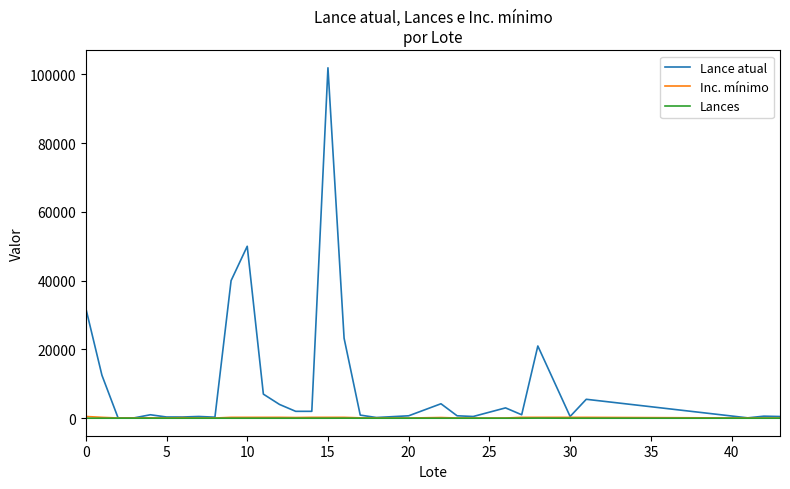

What is the greatest value displayed?

101900